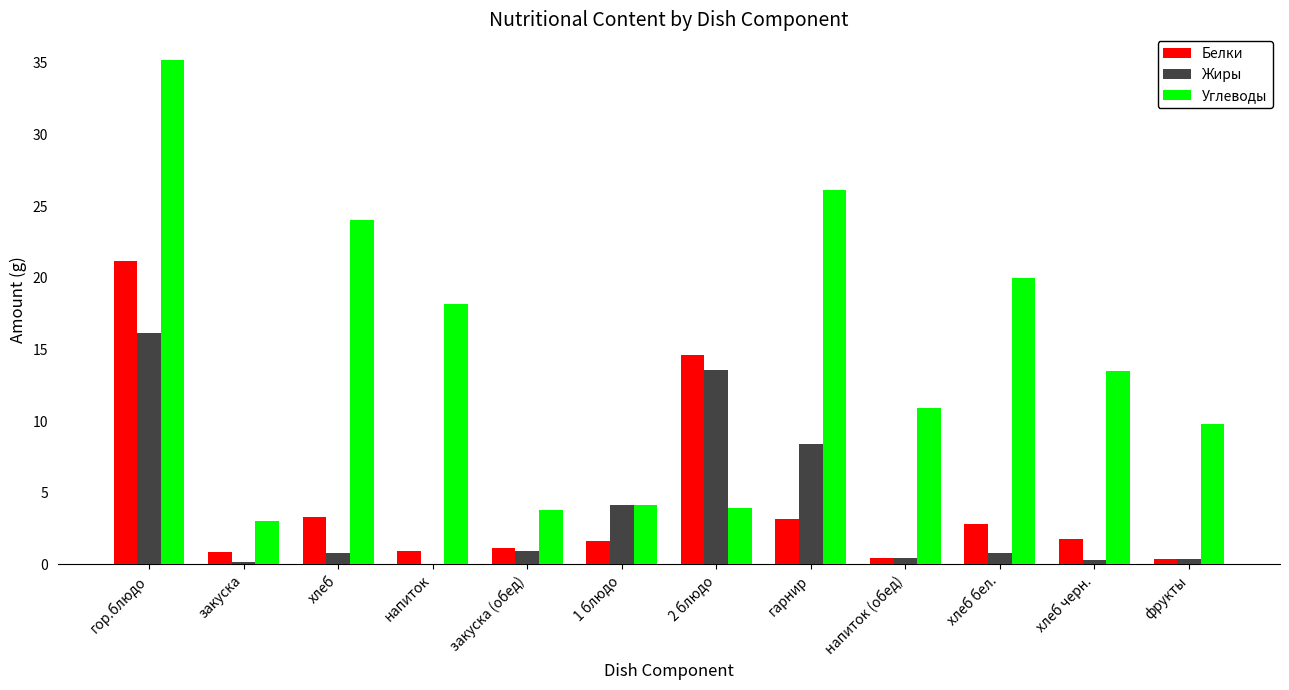

Count the number of categories in the chart.

12